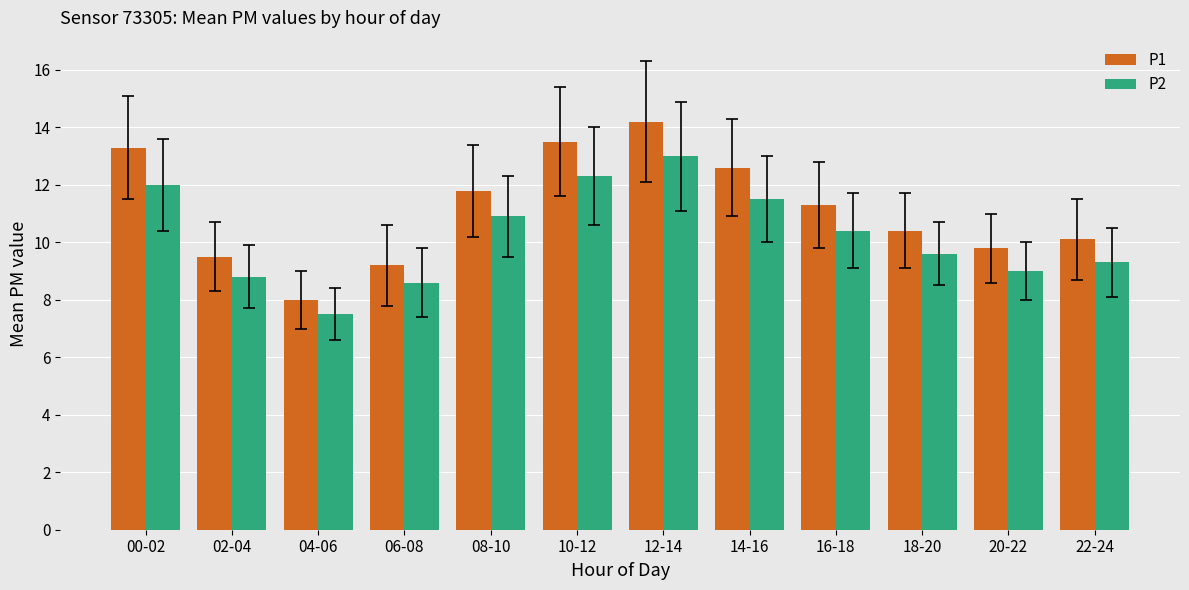

True or false: P2 has a value of 2.7 at 02-04.

False